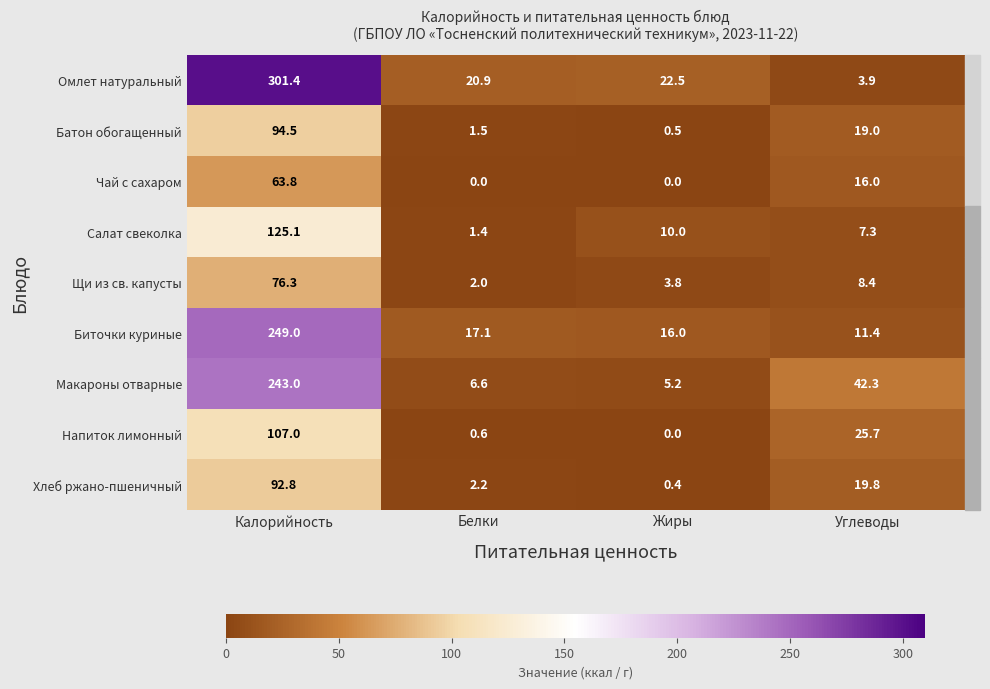

At which label does Салат свеколка reach its minimum?

Белки